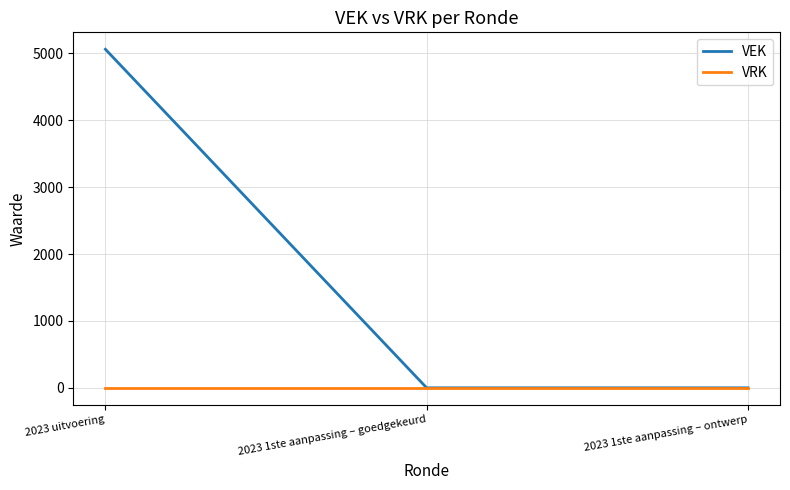

Reading left to right, transcribe all the data shown in this chart.

VEK: 5062	0	0
VRK: 0	0	0